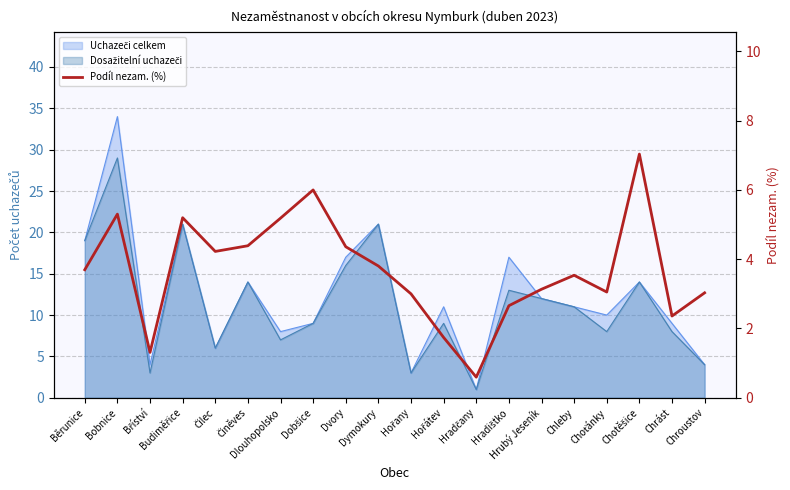

At which category does the data reach its first local peak?

Bobnice